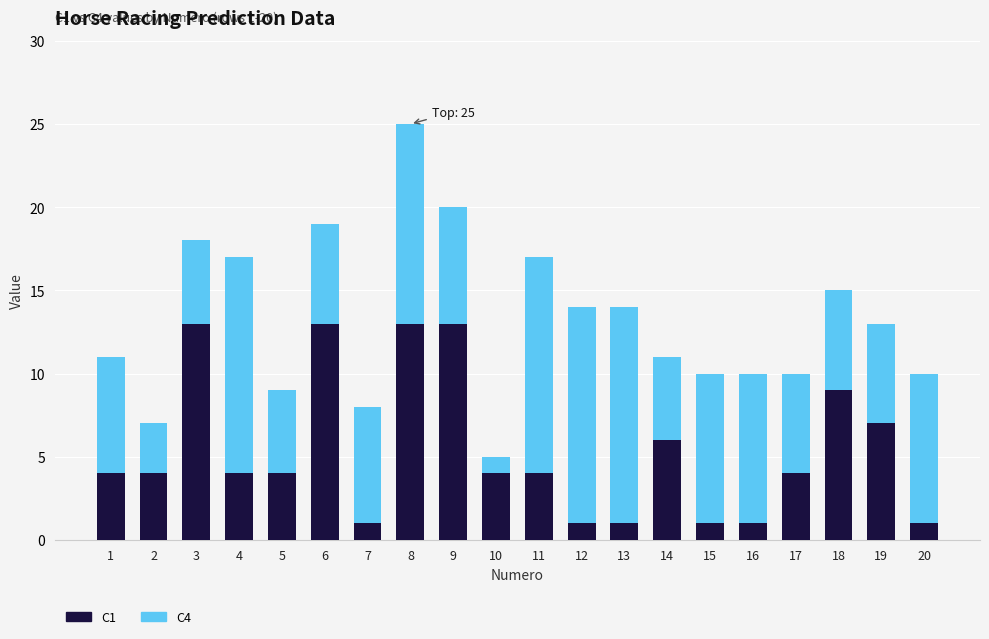

At which label is C1 closest to 7?

19